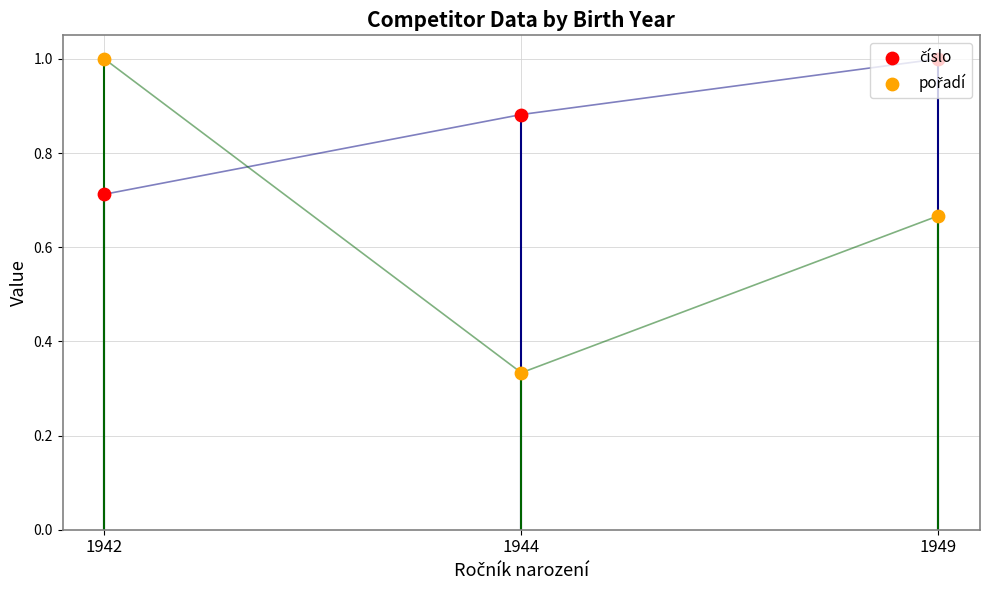

Which series contains the lowest Y value?

pořadí